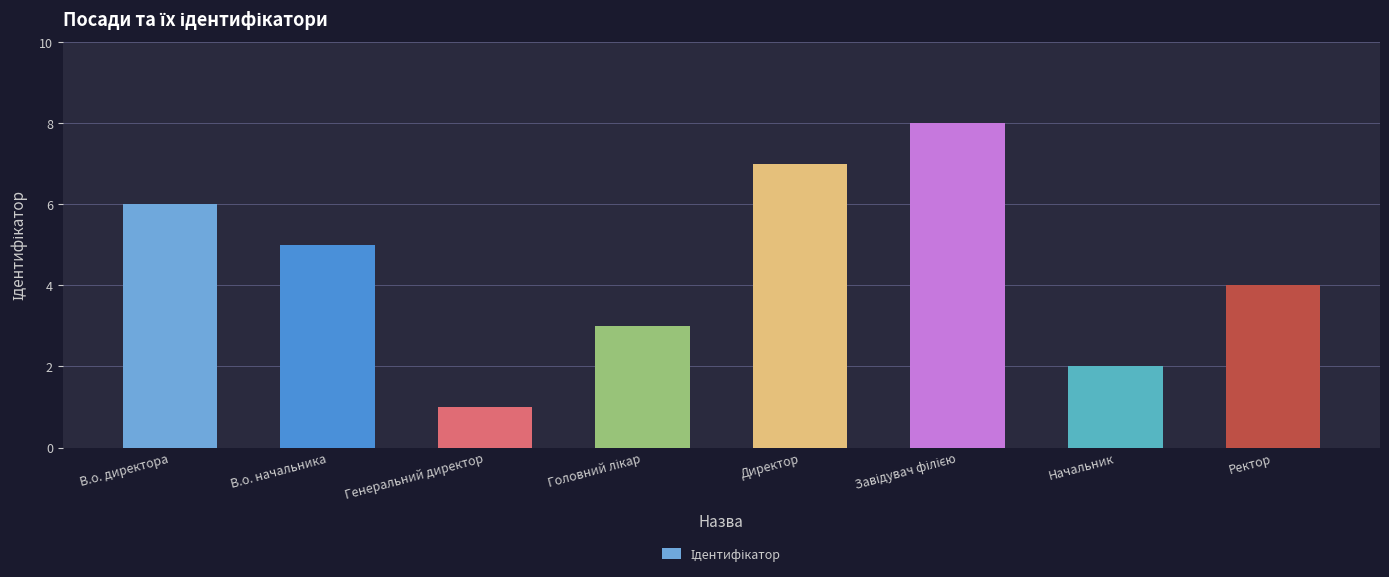

Does the chart contain stacked bars?

No